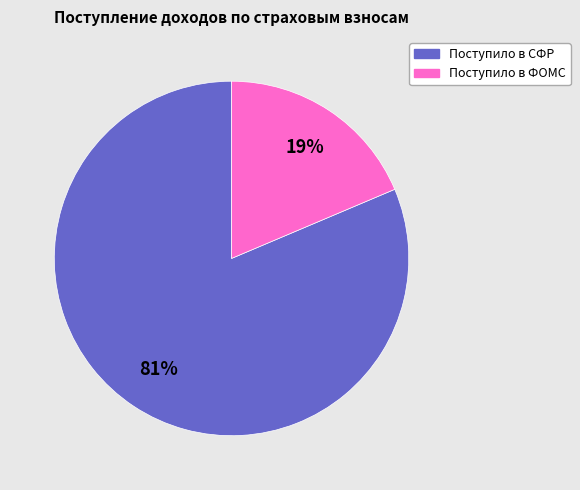

Approximately how many times larger is the value at Поступило в ФОМС compared to Поступило в СФР?

0.2